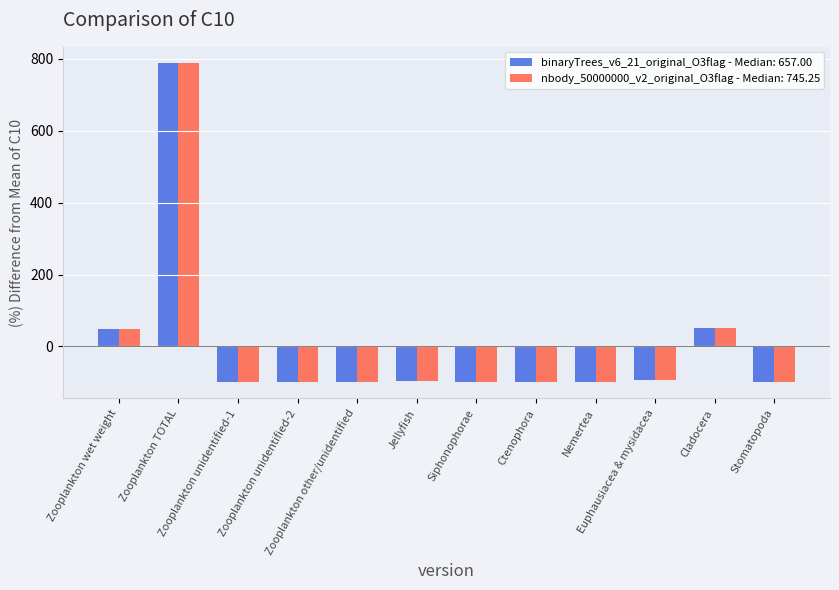

What is the difference between the maximum and minimum values in the binaryTrees_v6_21_original_O3flag - Median: 657.00 series?

889.1